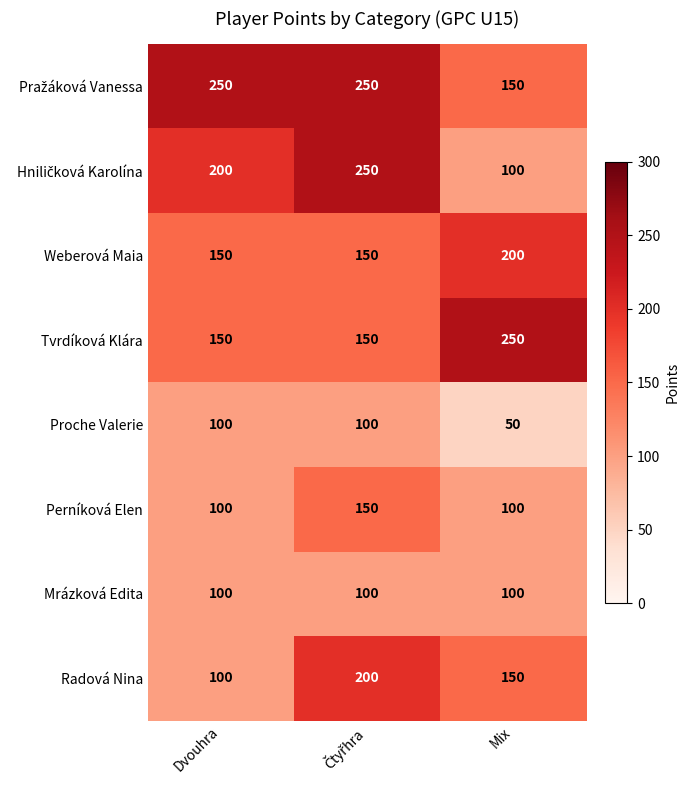

Count the Radová Nina values in the range 100 to 200.

3